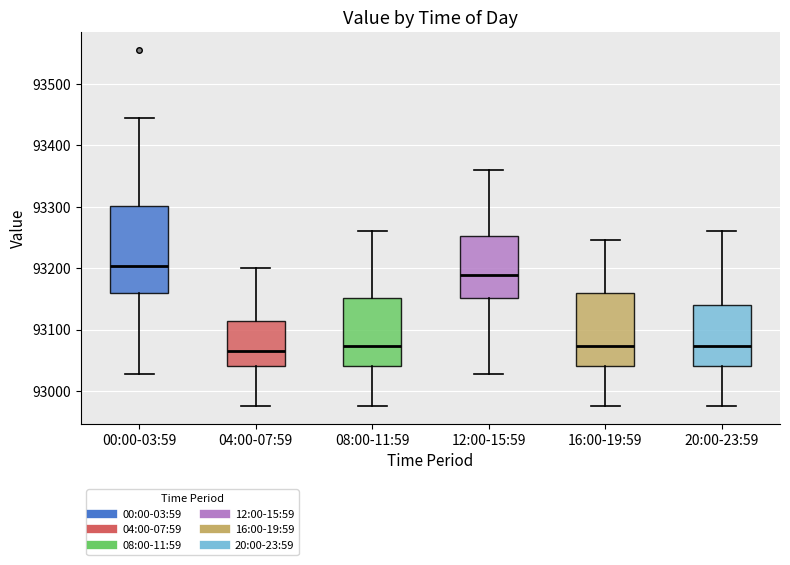

Reading left to right, transcribe this box plot: for each box, give where its median line is, the range the box spans, and where its two whiskers end, as read against the y-axis. The values are not printed on the chart, so give them approximately, as read against the axis.

00:00-03:59: median 93200, box 93160 to 93300, whiskers 93030 to 93440
04:00-07:59: median 93070, box 93040 to 93110, whiskers 92980 to 93200
08:00-11:59: median 93070, box 93040 to 93150, whiskers 92980 to 93260
12:00-15:59: median 93190, box 93150 to 93250, whiskers 93030 to 93360
16:00-19:59: median 93070, box 93040 to 93160, whiskers 92980 to 93250
20:00-23:59: median 93070, box 93040 to 93140, whiskers 92980 to 93260